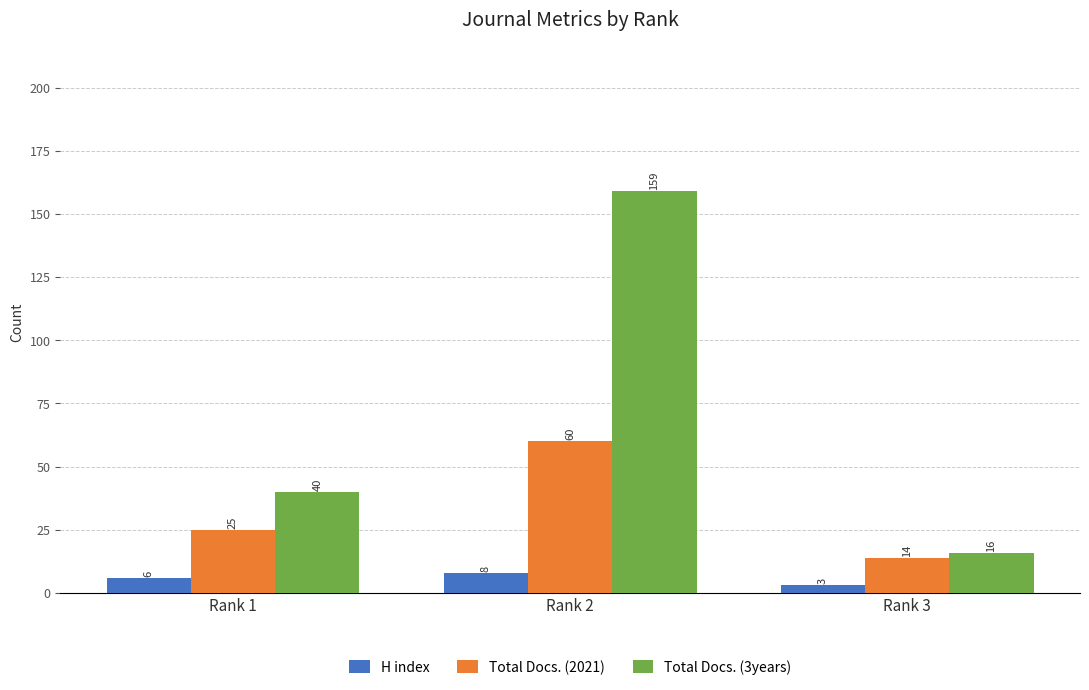

Which series has the largest total across all categories?

Total Docs. (3years)